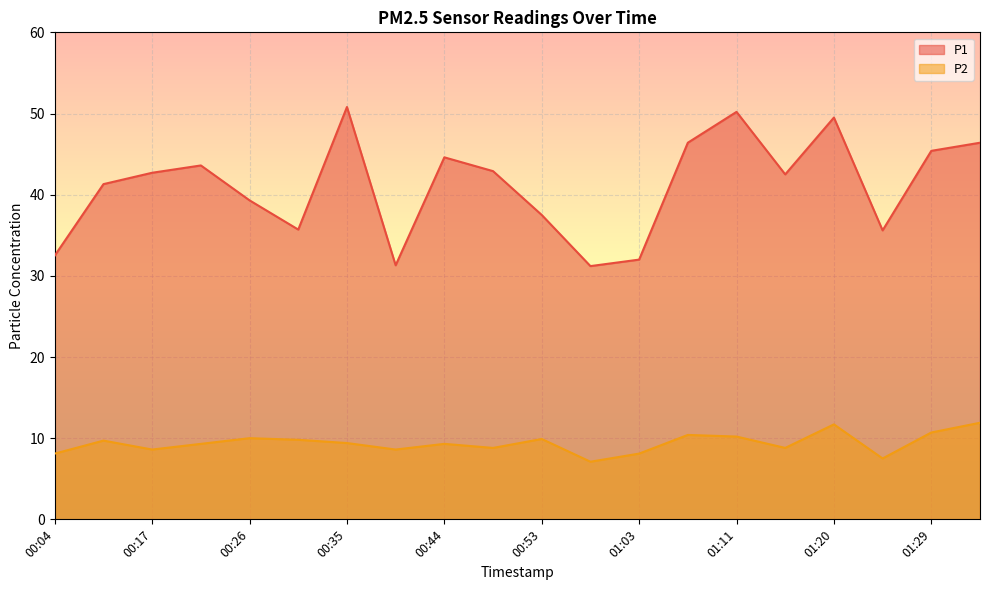

List the labels in order of P1 value, largest first.

00:35, 01:11, 01:20, 01:07, 01:34, 01:29, 00:44, 00:22, 00:49, 00:17, 01:16, 00:08, 00:26, 00:53, 00:31, 01:25, 00:04, 01:03, 00:40, 00:58